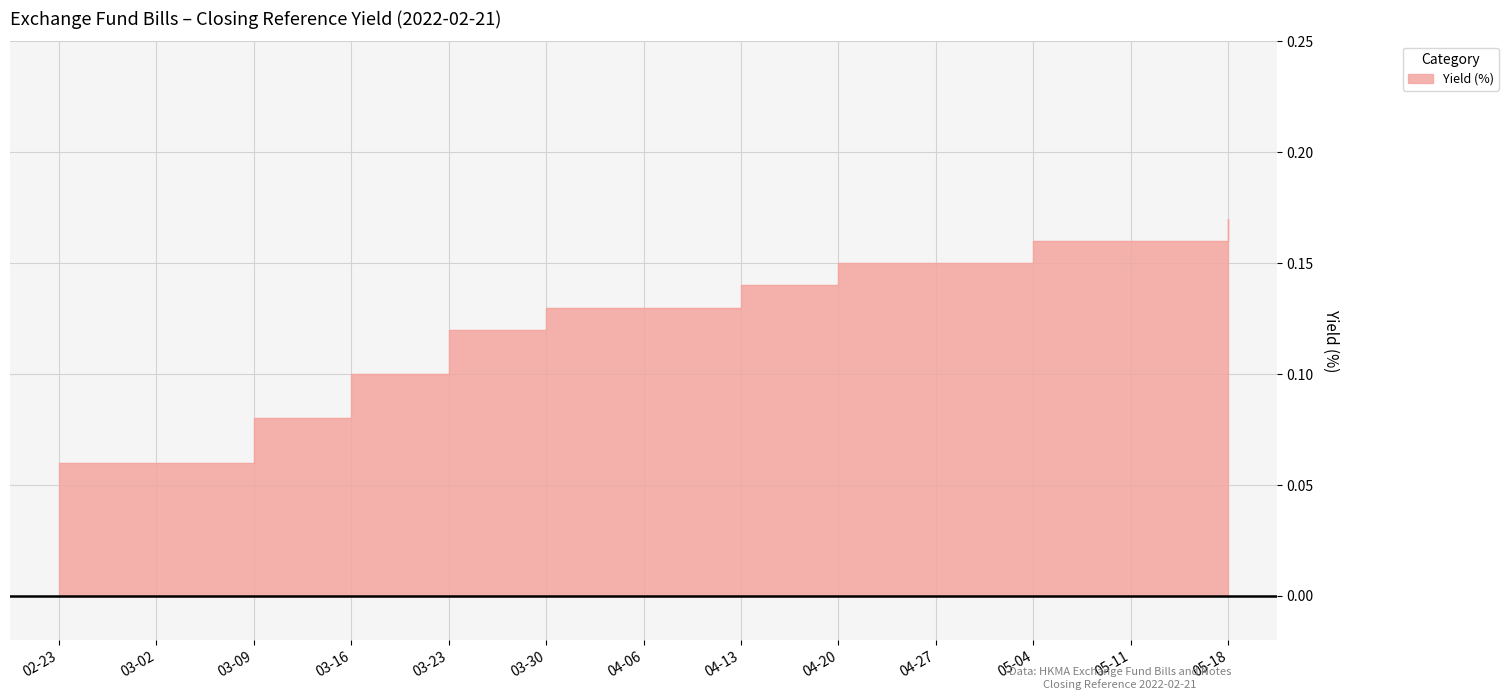

Reading right to left, list all the values displayed in this chart.

0.2	0.2	0.2	0.1	0.1	0.1	0.1	0.1	0.1	0.1	0.1	0.1	0.1